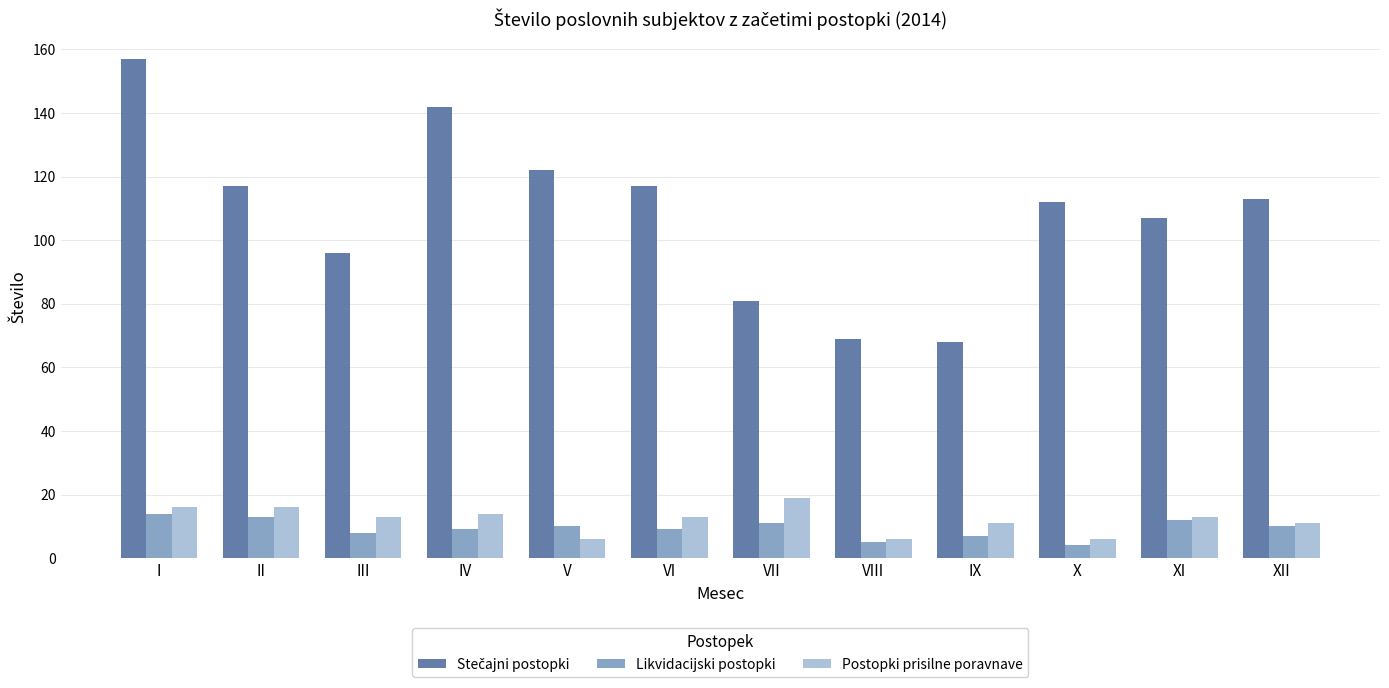

What is the total value across all series at VIII?

80